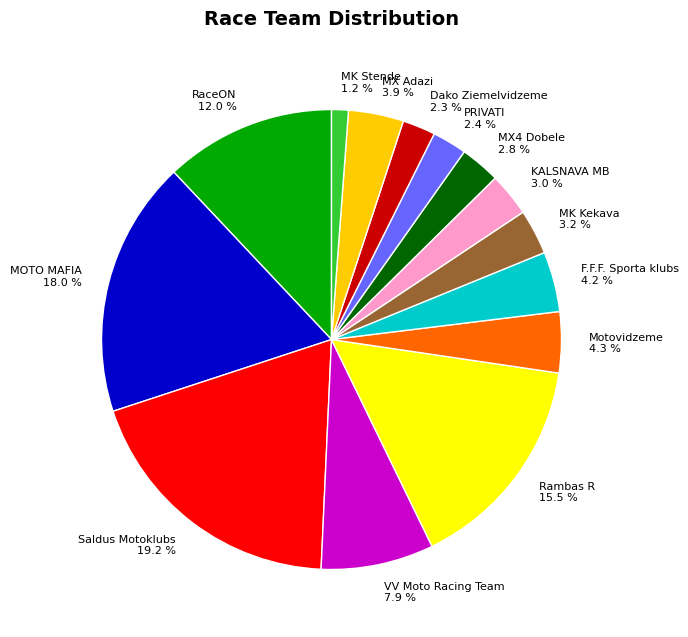

Count the number of slices in the pie.

14